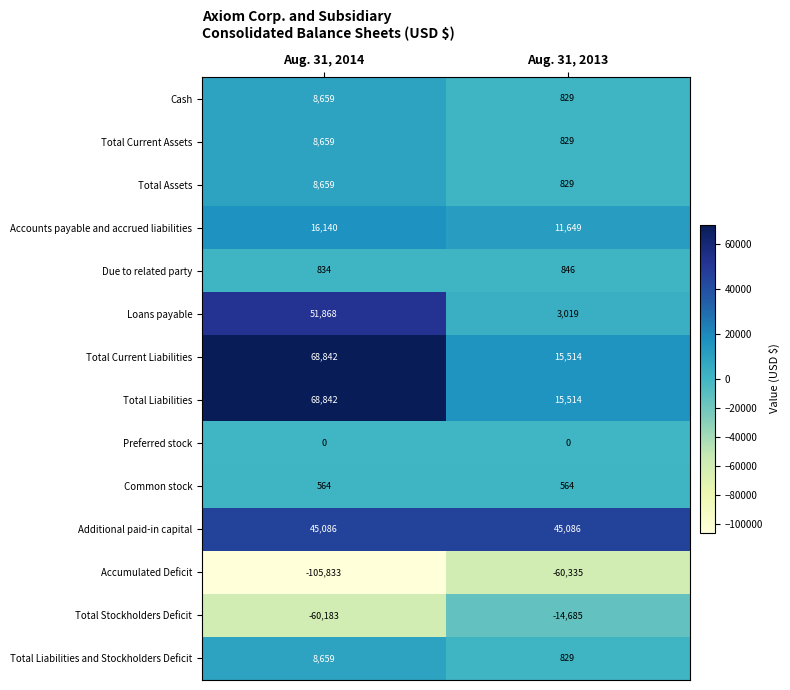

What is the difference between the highest and lowest values at Aug. 31, 2014?

174675